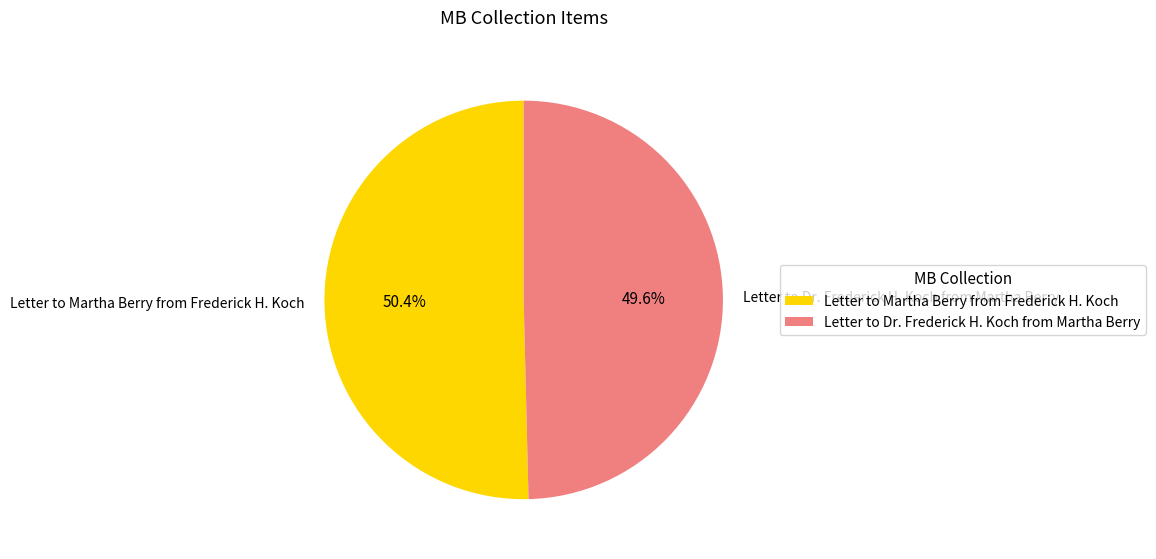

To the nearest percent, what is the difference between the largest and smallest slice percentages?

1%